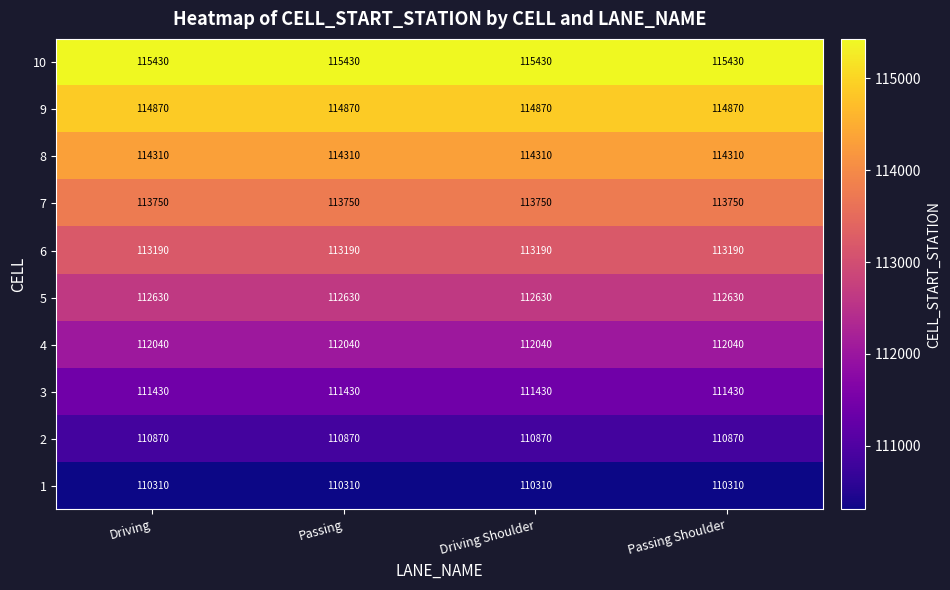

Read the 7 value at Passing Shoulder.

113750